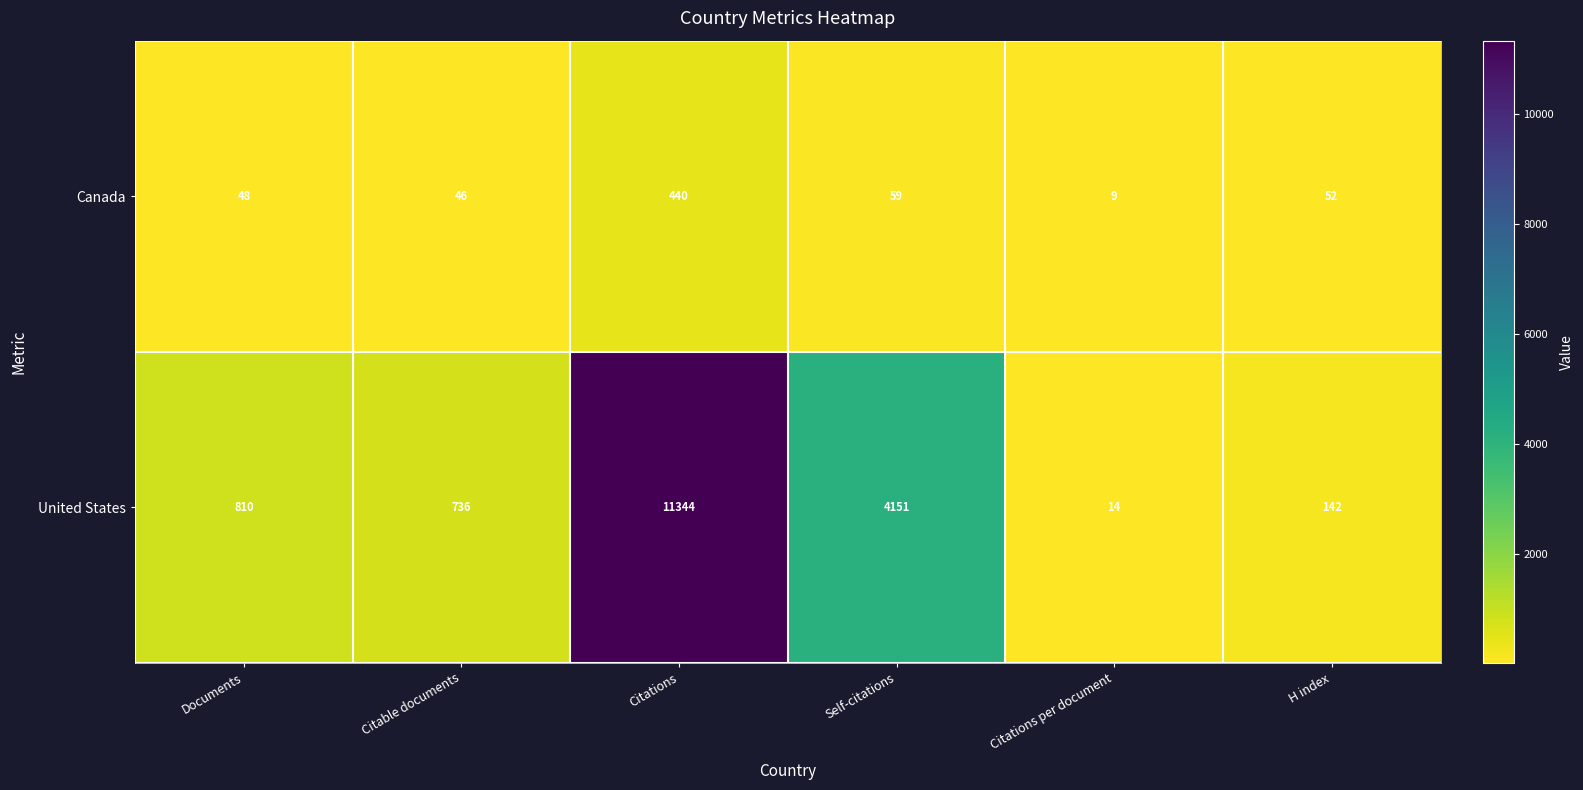

Which series has the widest spread of values?

United States